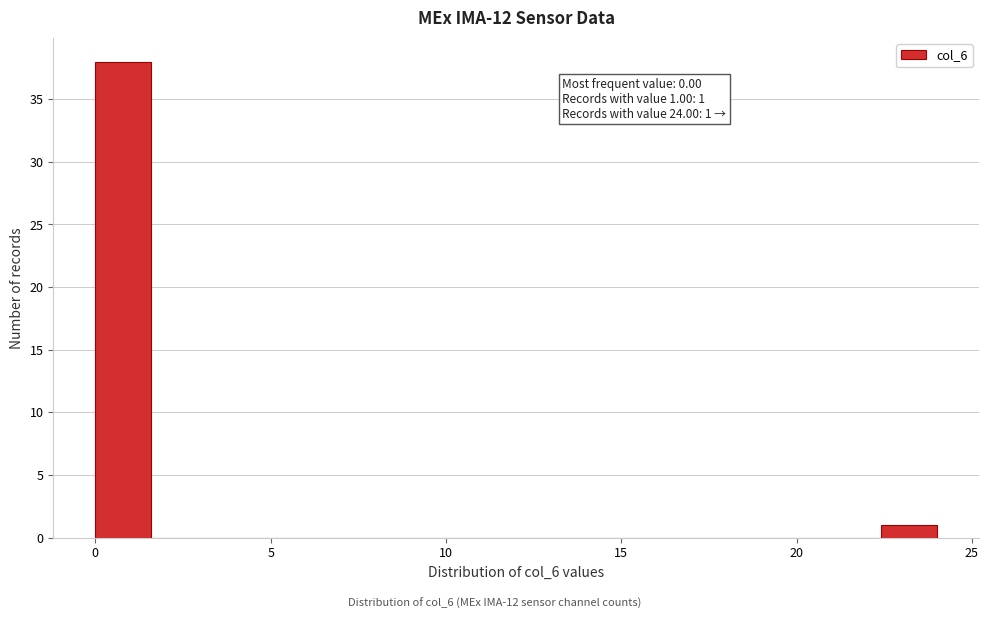

Around what value on the x-axis is the tallest bar? Give the approximate position of its centre, as read against the axis.

1.0